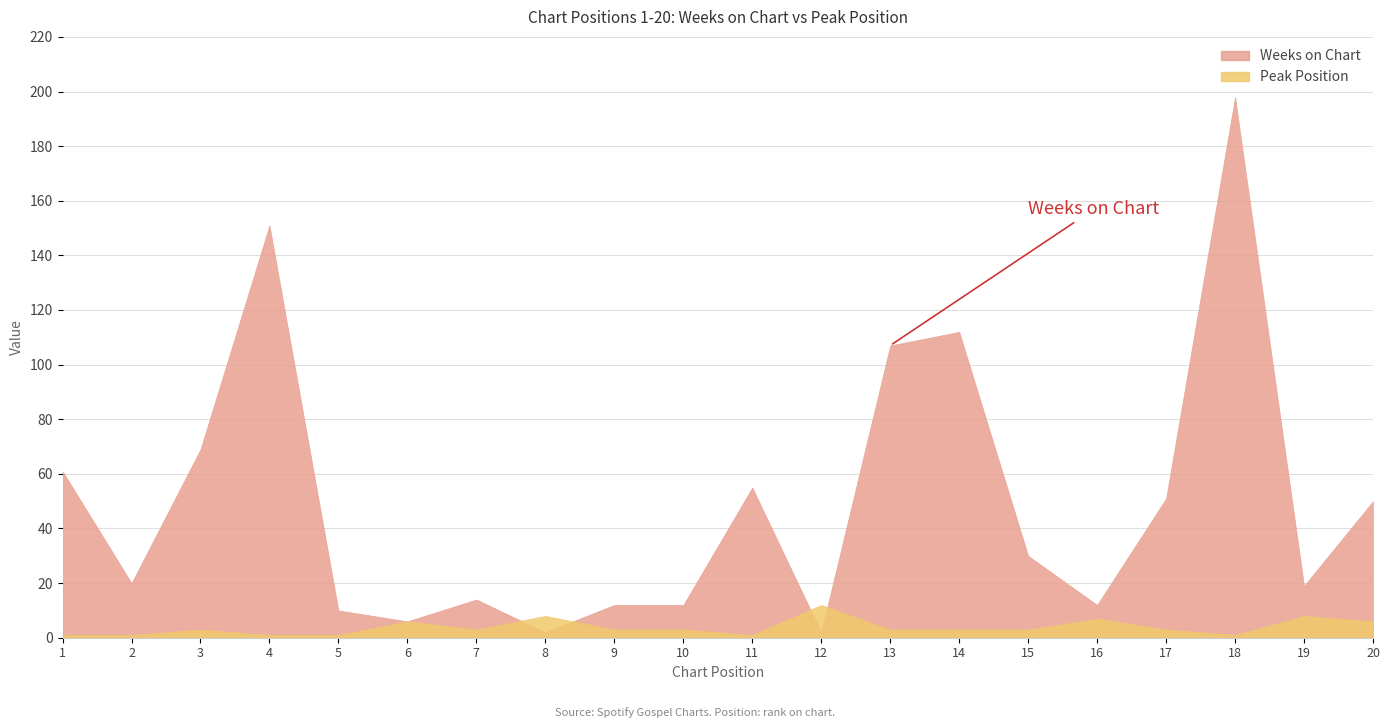

What is the spread (max minus min) of values at 8?

6